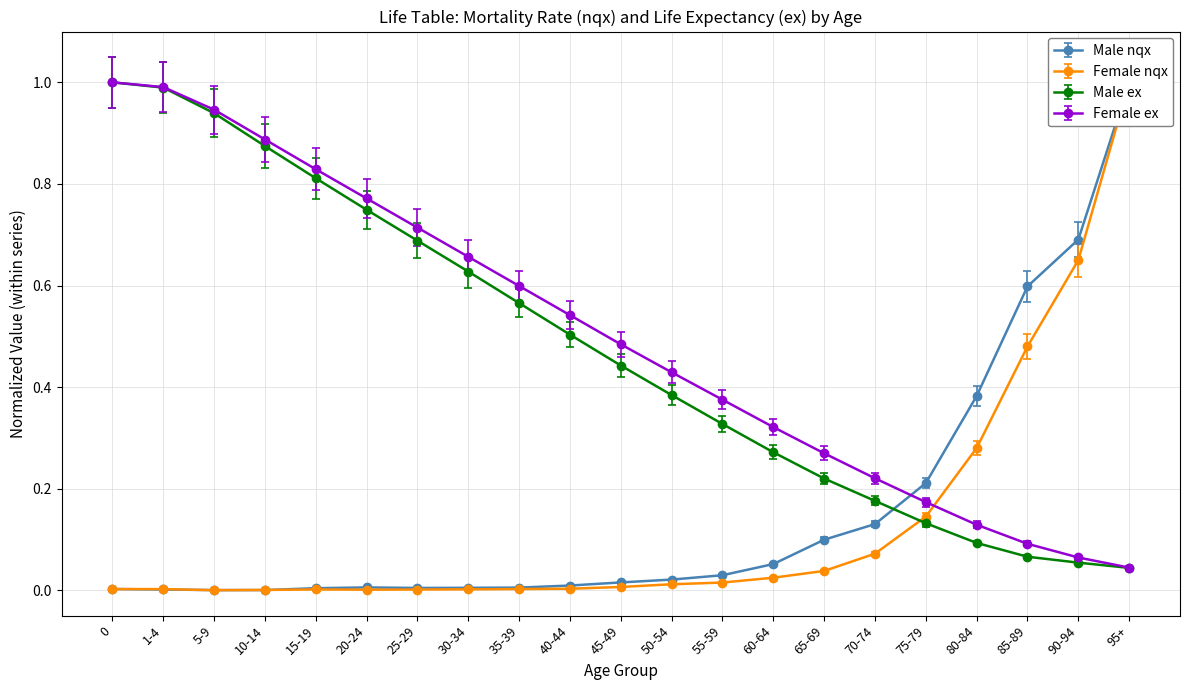

True or false: Female nqx has a value of 0.0 at 30-34.

True